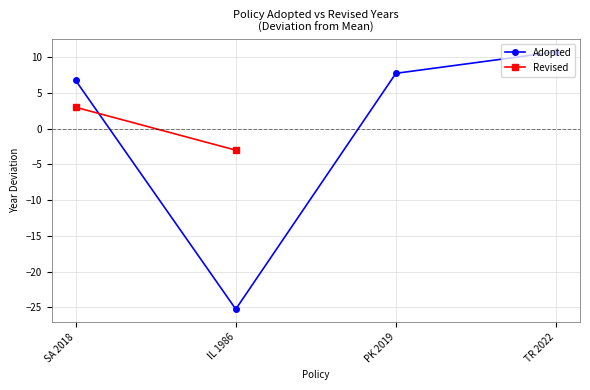

Is it true that Adopted equals 7.8 at PK 2019?

True